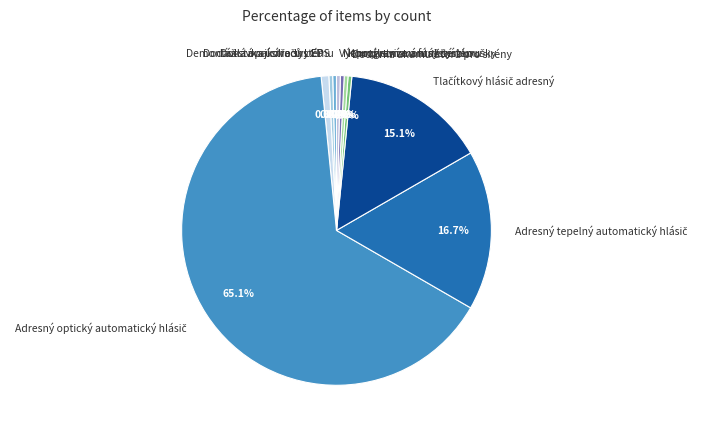

Is there a majority slice in this chart?

Yes